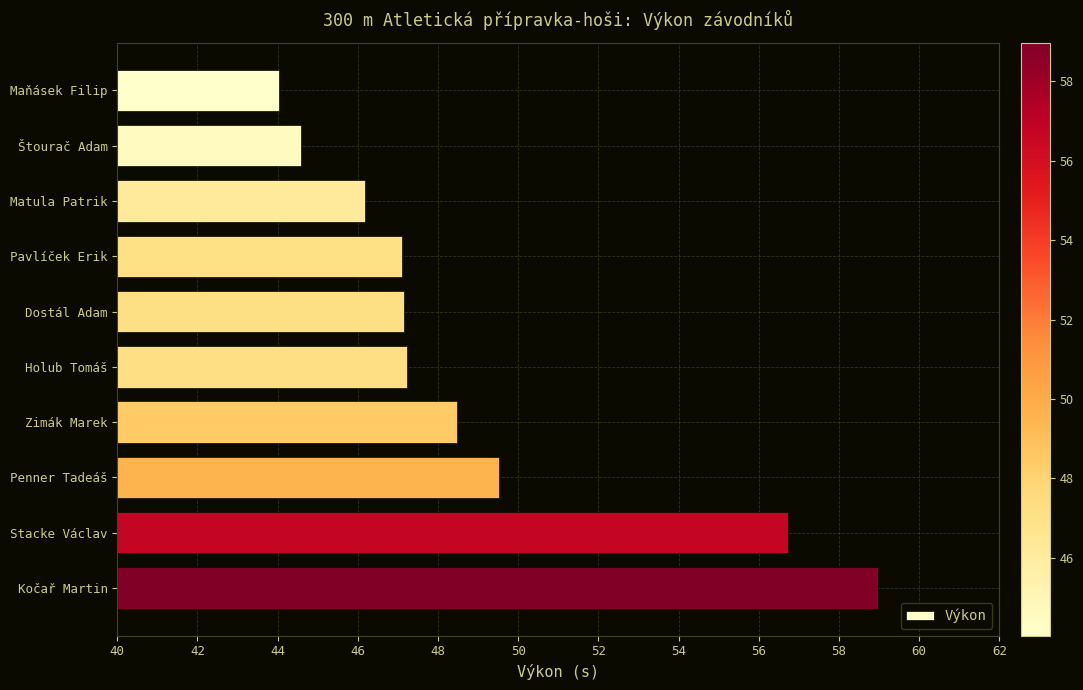

Which label corresponds to the smallest value in the chart?

Maňásek Filip